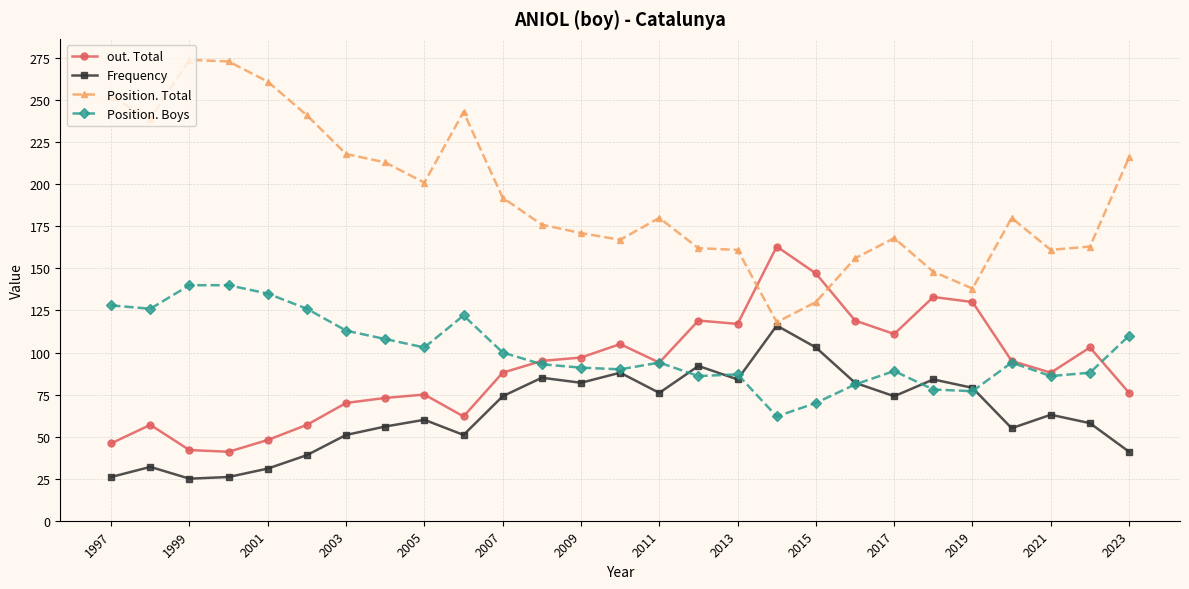

Does the chart display data point markers on the line(s)?

Yes